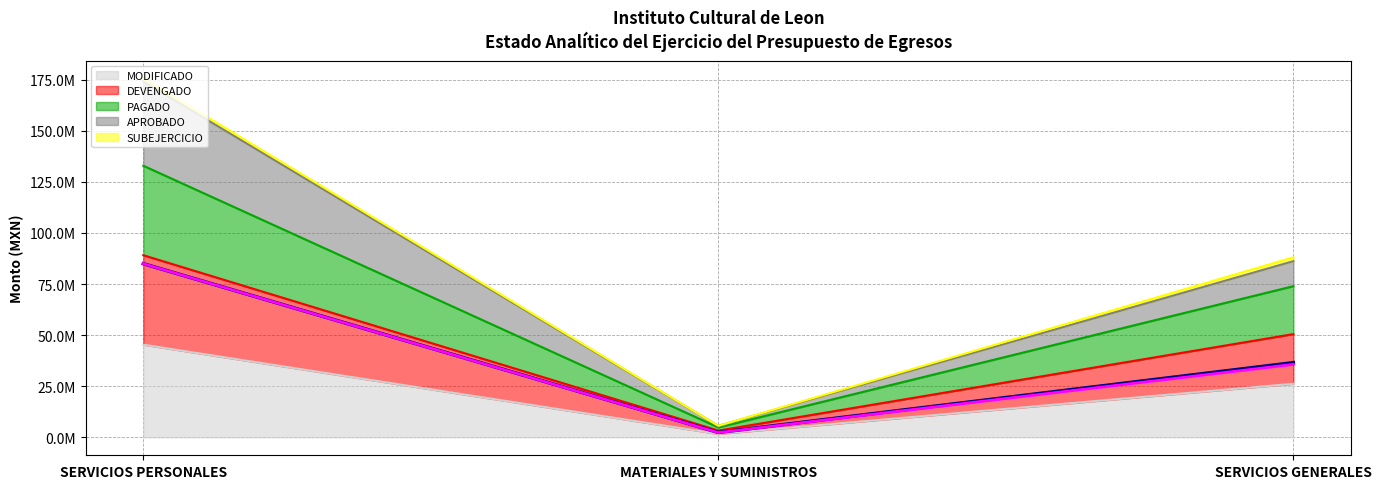

What is the sum of the APROBADO values at SERVICIOS PERSONALES and SERVICIOS GENERALES?

120626324.3